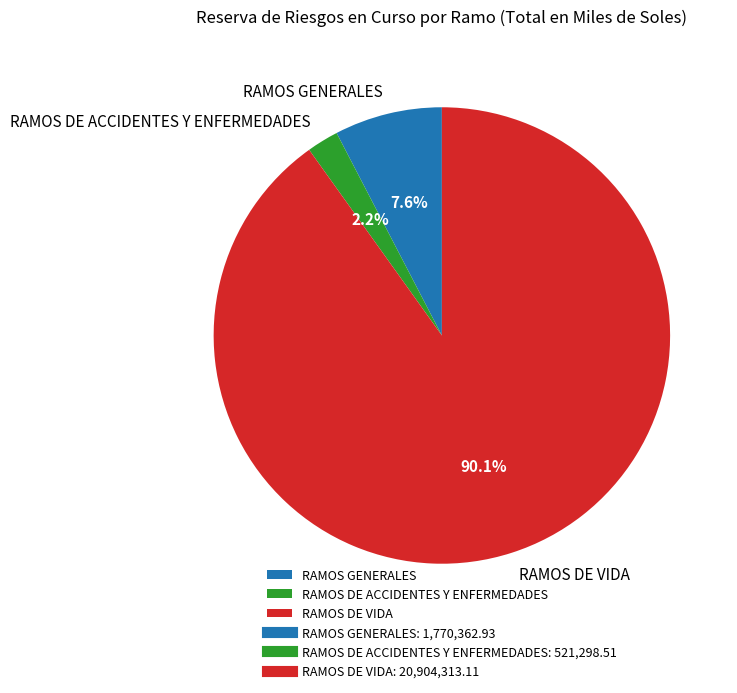

To the nearest percent, what portion does RAMOS GENERALES represent?

8%